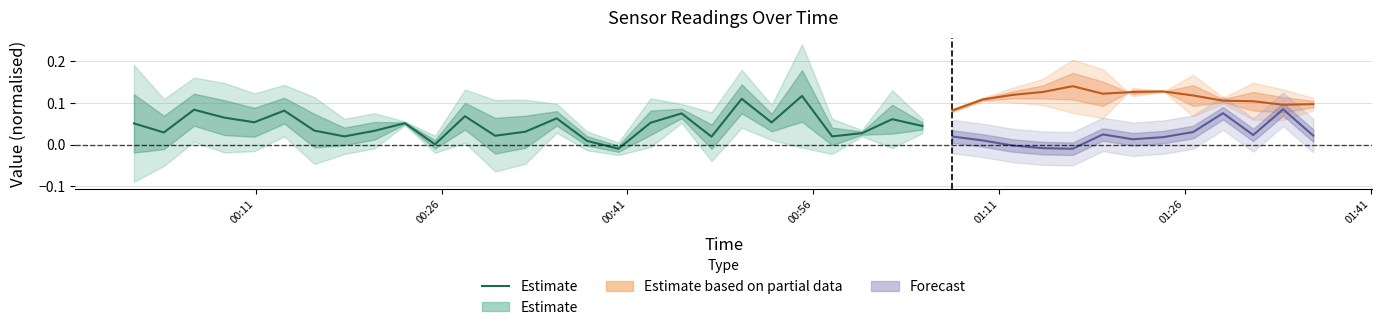

What is the greatest value displayed?

0.1